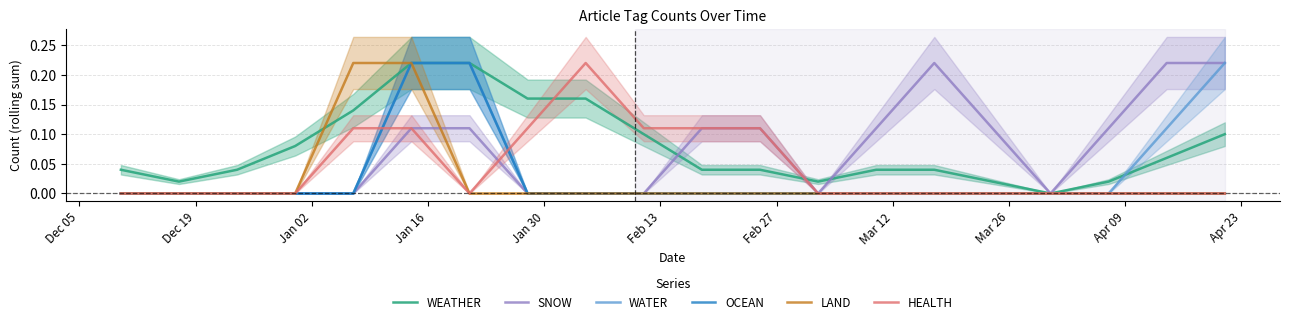

At how many categories does at least one series exceed 0?

19